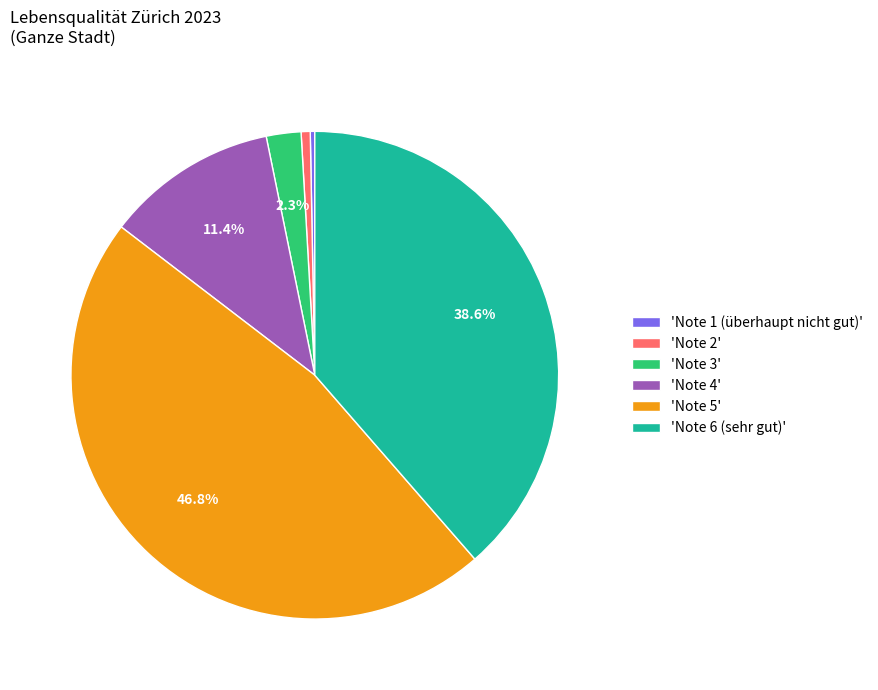

To the nearest percent, what is the difference between the largest and smallest slice percentages?

46%